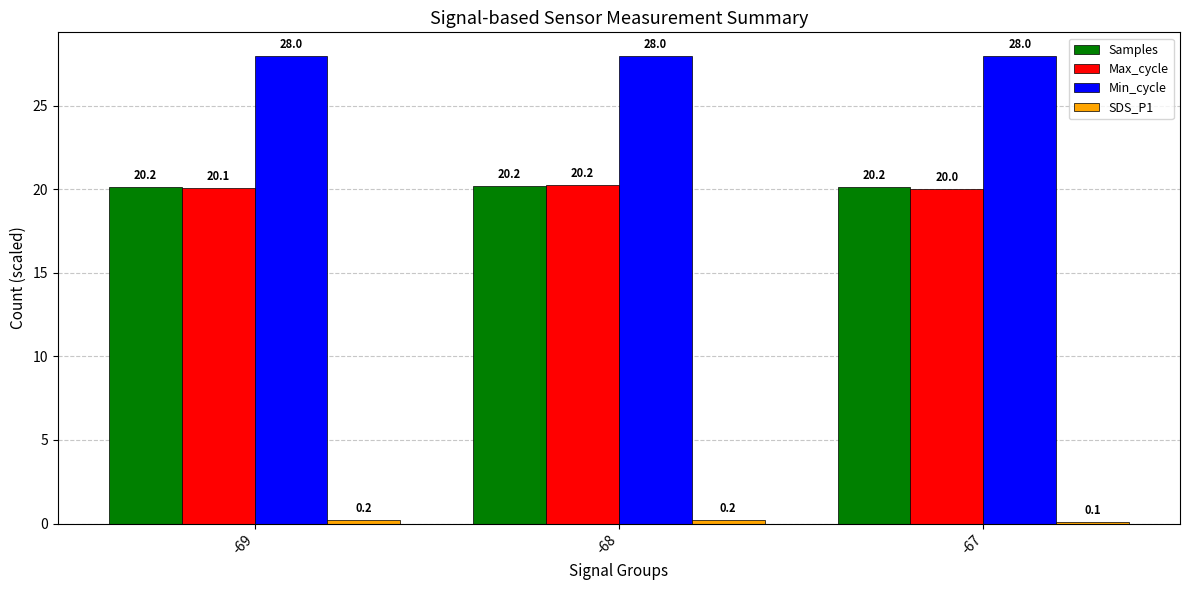

What is the total value across all series at -69?

68.5